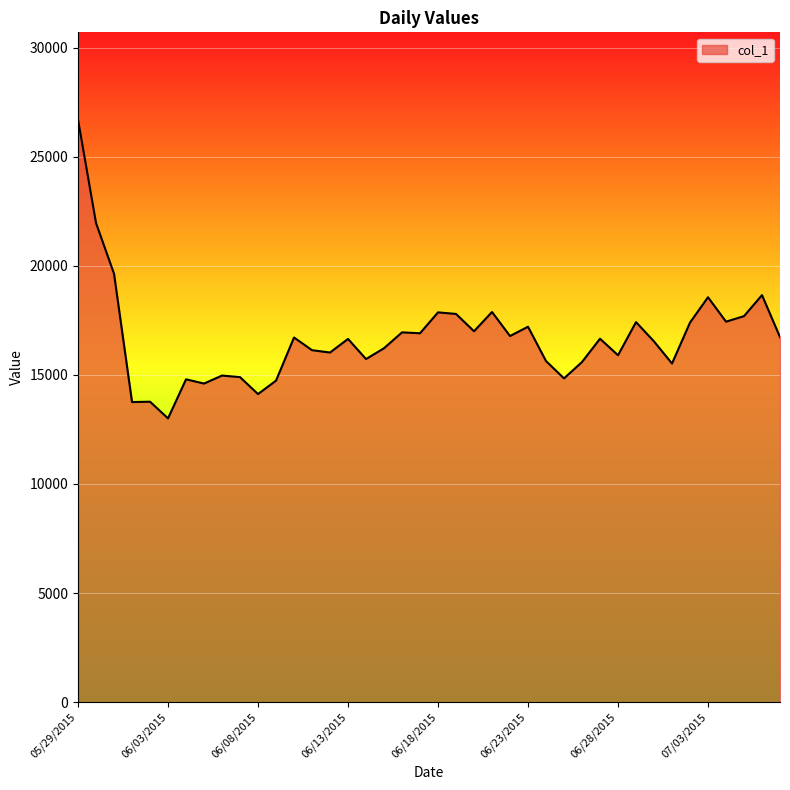

What is the greatest value displayed?

26693